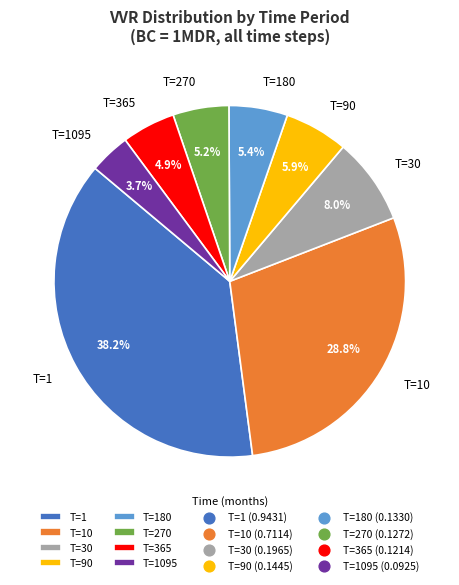

How many segments does this pie chart have?

8